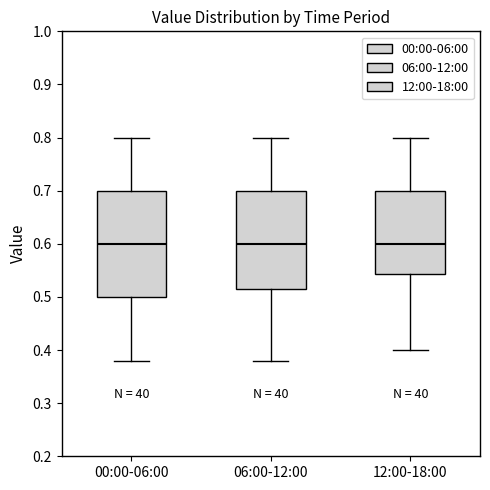

Reading left to right, read every box against the y-axis: the position of its median line, the range the box covers, and the ends of its whiskers. The values are not printed on the chart, so give them approximately, as read against the axis.

00:00-06:00: median 0.60, box 0.50 to 0.70, whiskers 0.38 to 0.80
06:00-12:00: median 0.60, box 0.52 to 0.70, whiskers 0.38 to 0.80
12:00-18:00: median 0.60, box 0.54 to 0.70, whiskers 0.40 to 0.80